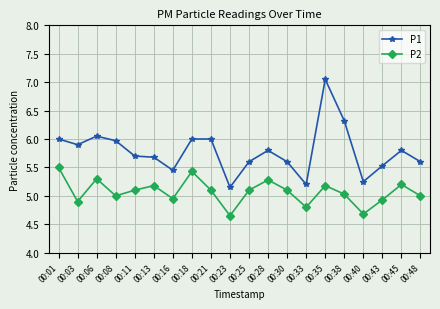

What is the total value across all series at 00:40?

9.9